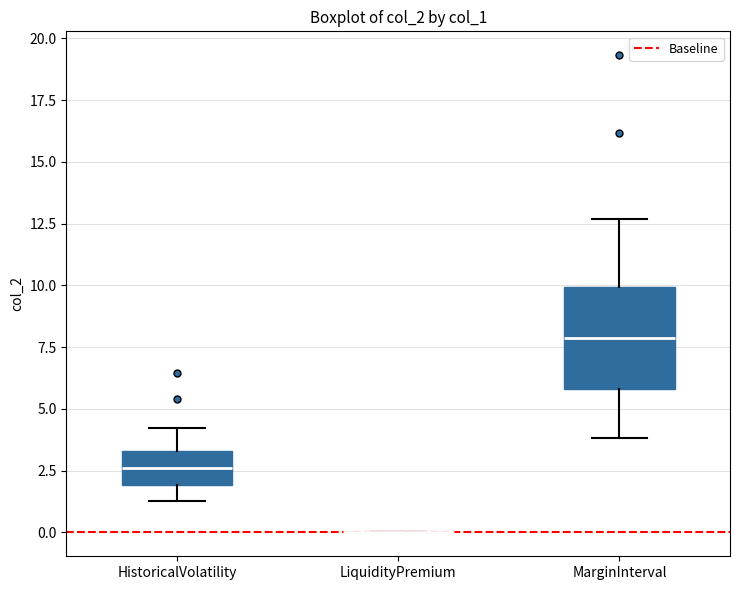

Where does the median line of the box for HistoricalVolatility sit on the y-axis? The values are not printed on the chart, so give them approximately, as read against the axis.

2.5